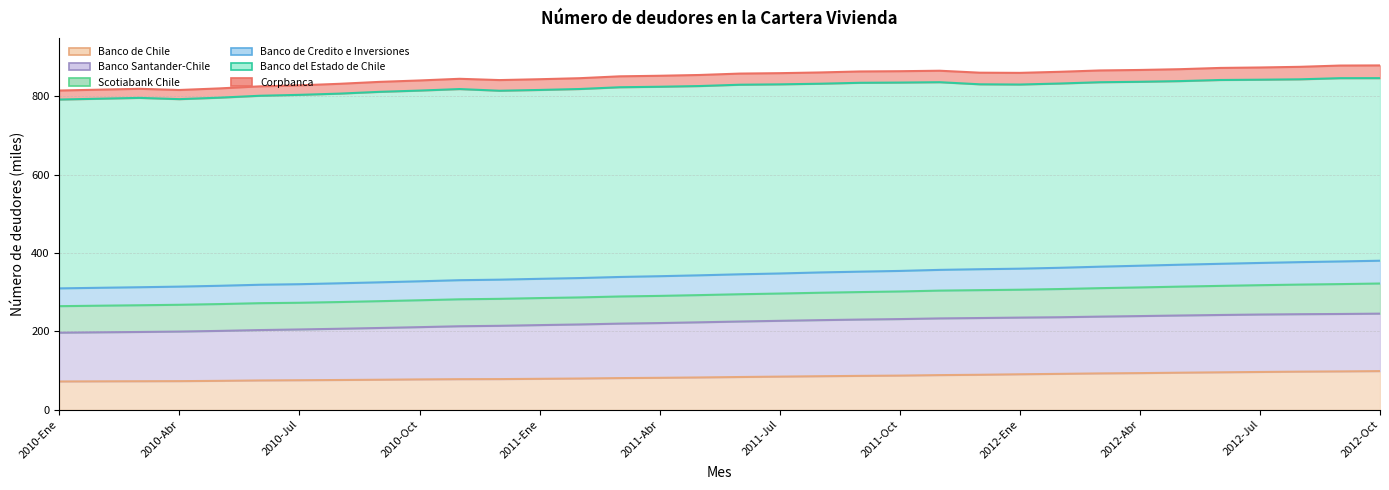

Is it true that Banco de Credito e Inversiones equals 333.9 at 2011-Ene?

True